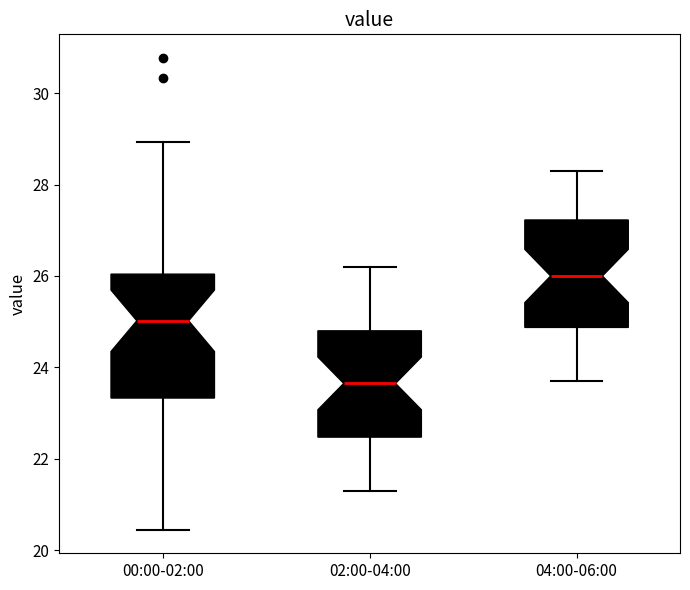

Comparing the boxes themselves (not the whiskers), which one is the tallest?

00:00-02:00